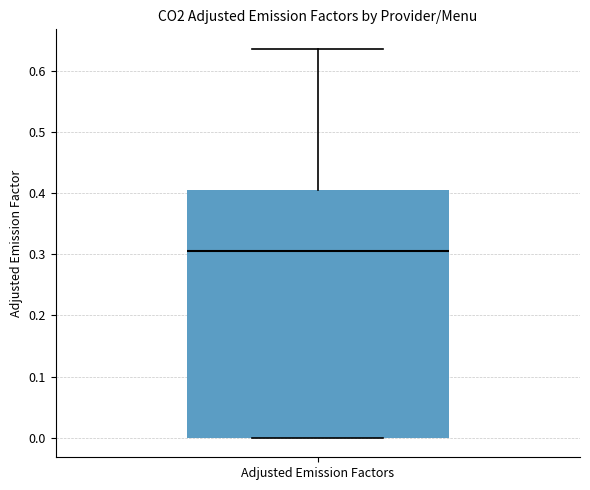

Read this box plot against the y-axis: the position of the median line, the range covered by the box, and the ends of both whiskers. The values are not printed on the chart, so give them approximately, as read against the axis.

median 0.31, box 0.00 to 0.41, whiskers 0.00 to 0.64